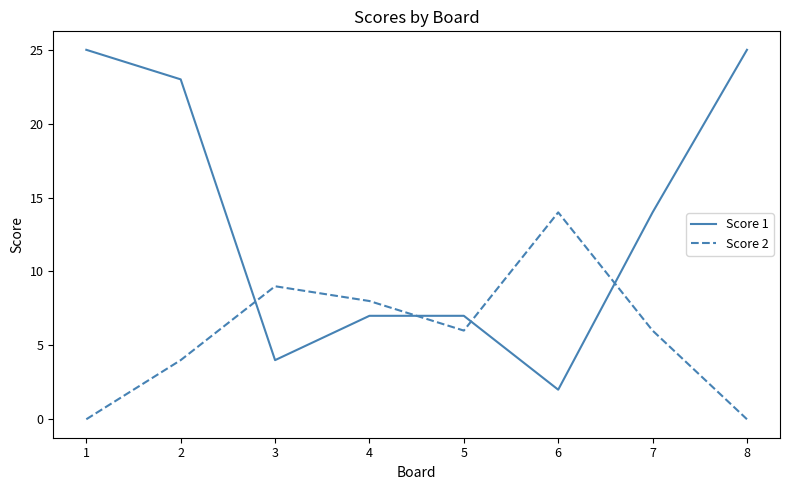

At 3, list the series in order from largest to smallest.

Score 2, Score 1